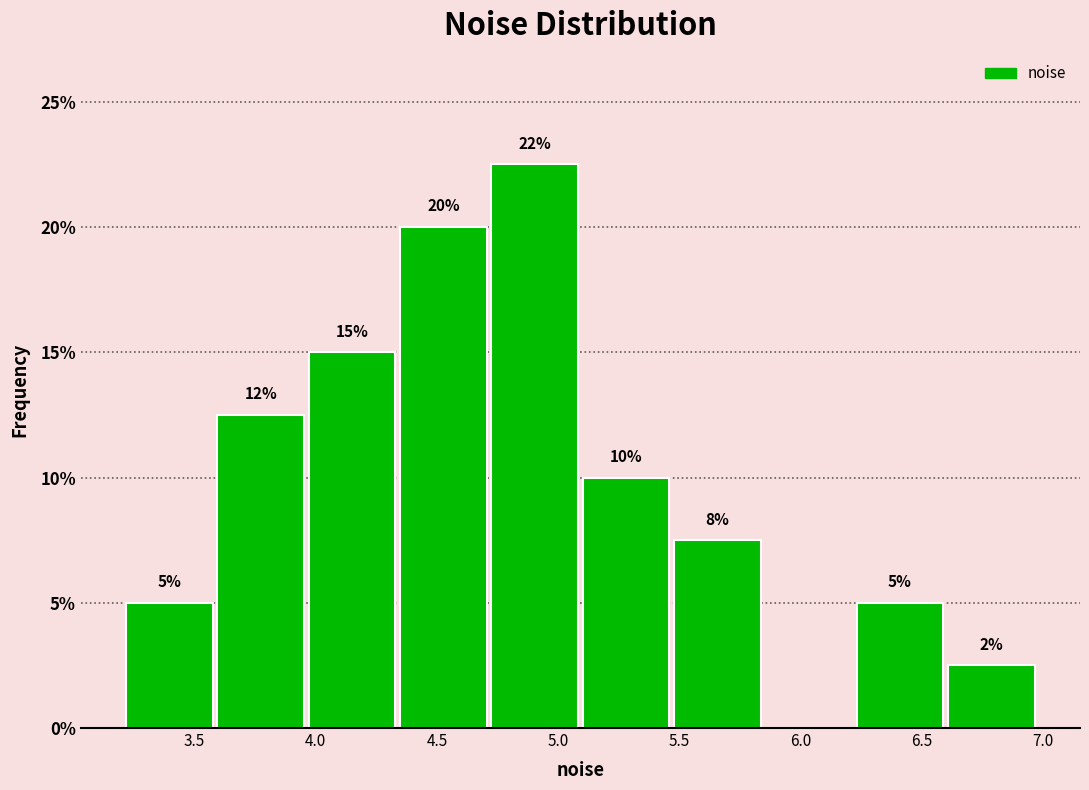

Which range on the x-axis has the tallest bar?

4.70 to 5.10